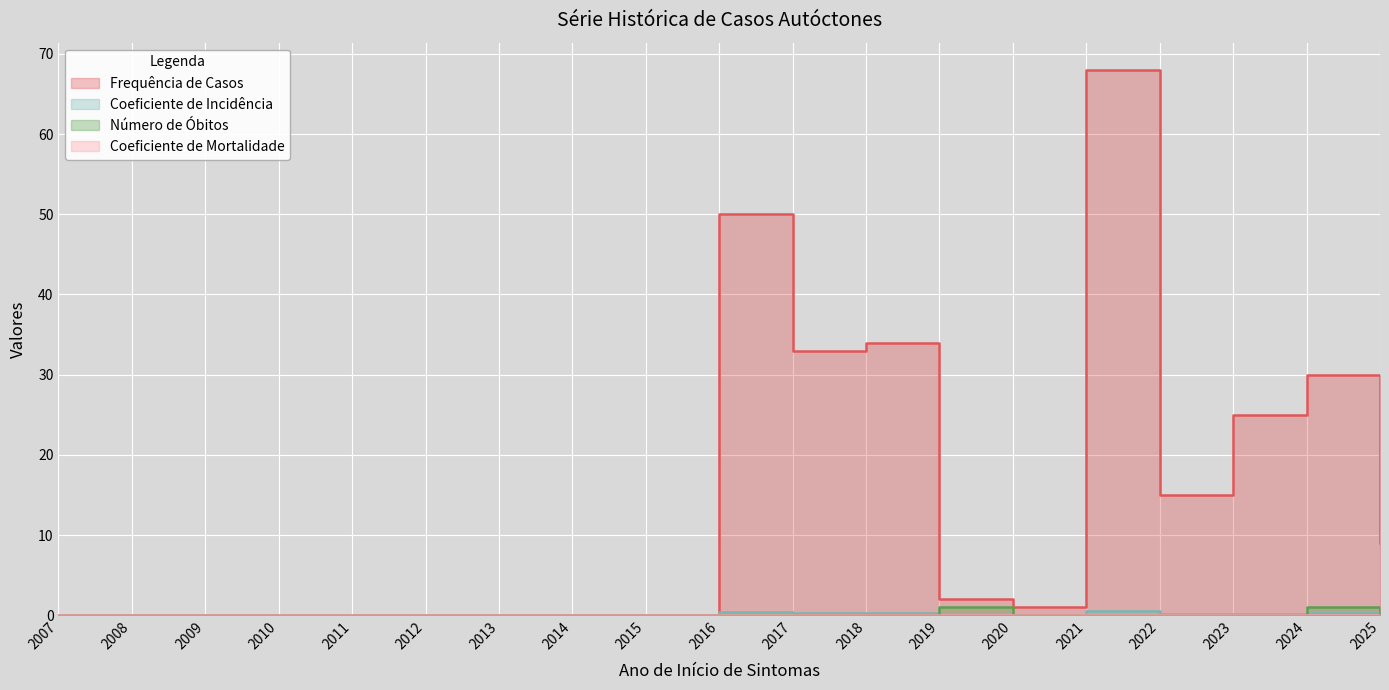

Reading left to right, what are all the values shown in this chart?

Frequência de Casos: 0.0	0.0	0.0	0.0	0.0	0.0	0.0	0.0	0.0	50.0	33.0	34.0	2.0	1.0	68.0	15.0	25.0	30.0	9.0
Coeficiente de Incidência: 0.0	0.0	0.0	0.0	0.0	0.0	0.0	0.0	0.0	0.4	0.3	0.3	0.0	0.0	0.6	0.1	0.2	0.2	0.1
Número de Óbitos: 0.0	0.0	0.0	0.0	0.0	0.0	0.0	0.0	0.0	0.0	0.0	0.0	1.0	0.0	0.0	0.0	0.0	1.0	0.0
Coeficiente de Mortalidade: 0.0	0.0	0.0	0.0	0.0	0.0	0.0	0.0	0.0	0.0	0.0	0.0	0.0	0.0	0.0	0.0	0.0	0.0	0.0